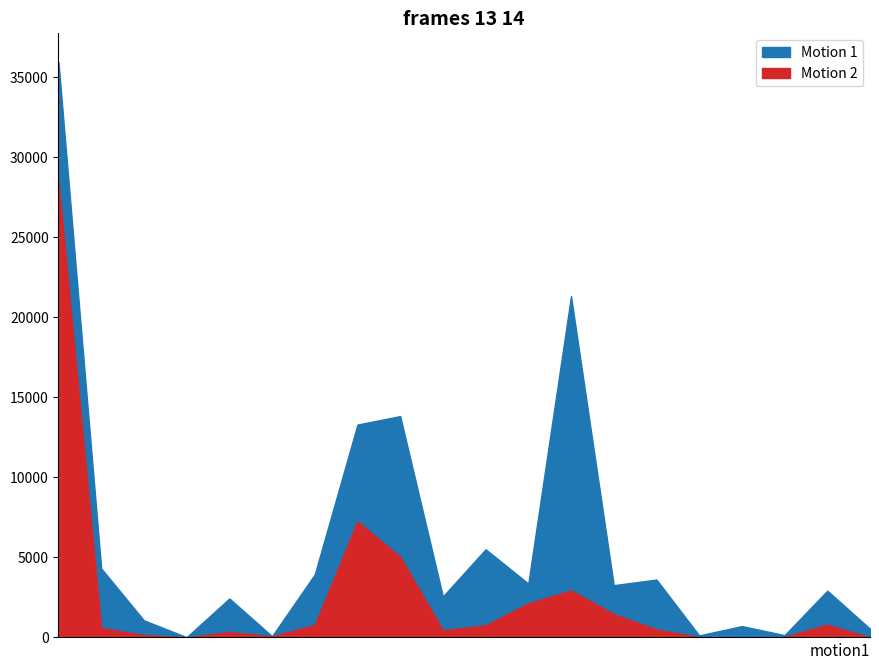

Reading left to right, what are all the values shown in this chart?

Motion 1: 35960.0	4316.9	1068.8	16.9	2438.1	80.5	3941.4	13305.2	13835.6	2562.7	5510.1	3370.3	21330.0	3266.6	3617.9	127.6	710.5	145.0	2923.2	545.2
Motion 2: 28503.0	595.4	147.4	2.3	336.3	61.2	784.6	7259.1	5038.7	449.4	760.0	2129.8	2942.1	1462.7	499.0	20.8	0.0	20.0	808.6	0.0